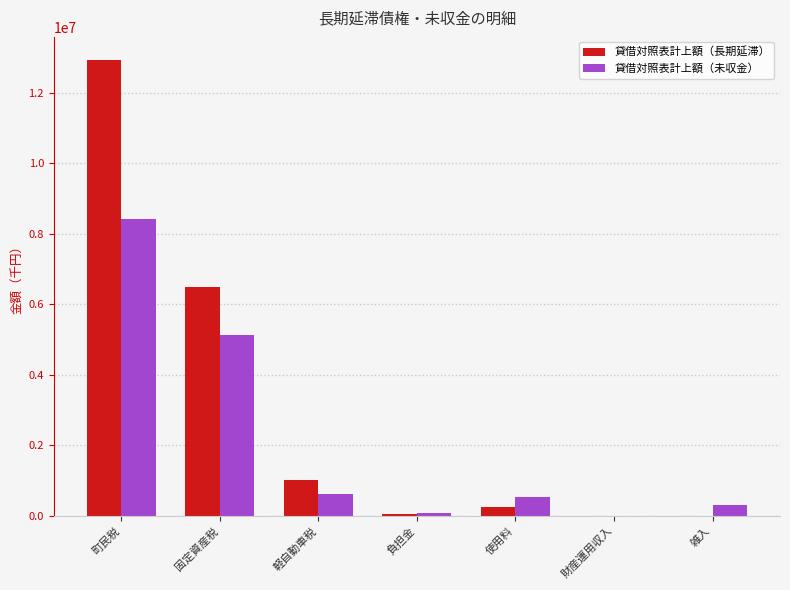

What is the difference between the 貸借対照表計上額（長期延滞） values at 固定資産税 and 雑入?

6478500